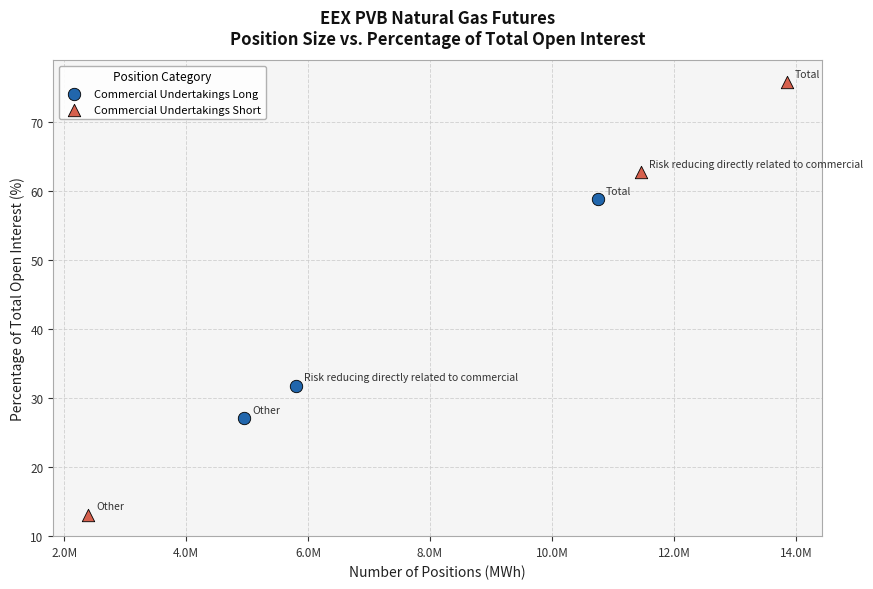

What are all the series names shown in the legend?

Commercial Undertakings Long, Commercial Undertakings Short